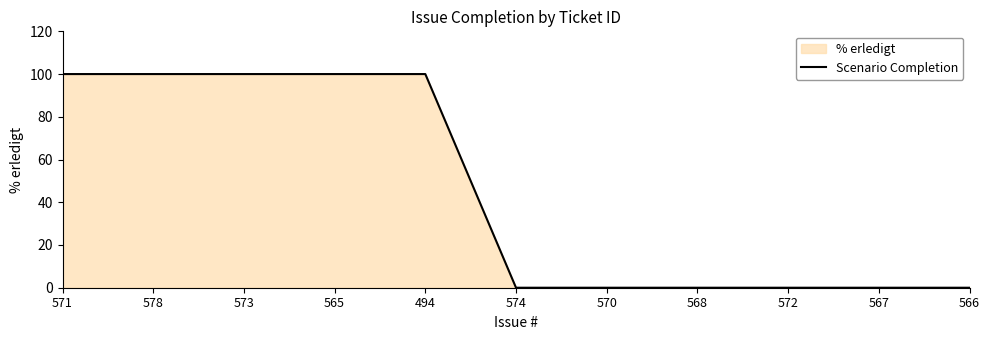

List the labels in order of value, largest first.

571, 578, 573, 565, 494, 574, 570, 568, 572, 567, 566